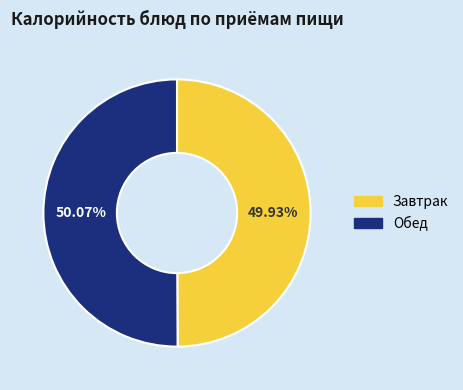

Is there any slice that represents more than half of the pie?

Yes